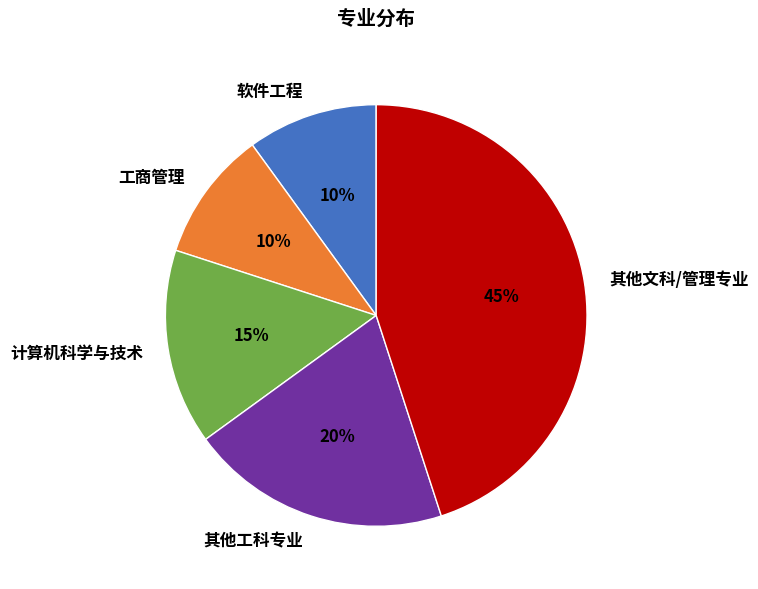

To the nearest percent, what percentage of the pie is 工商管理?

10%